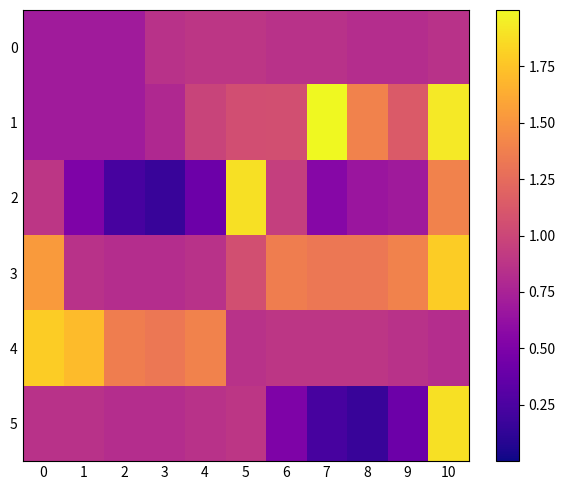

Rank the series at 7 from lowest to highest value.

5, 2, 0, 4, 3, 1